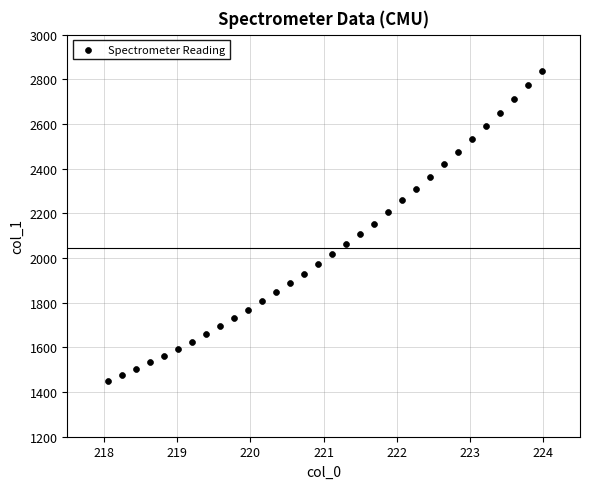

What is the range of X values (max minus min)?

5.9